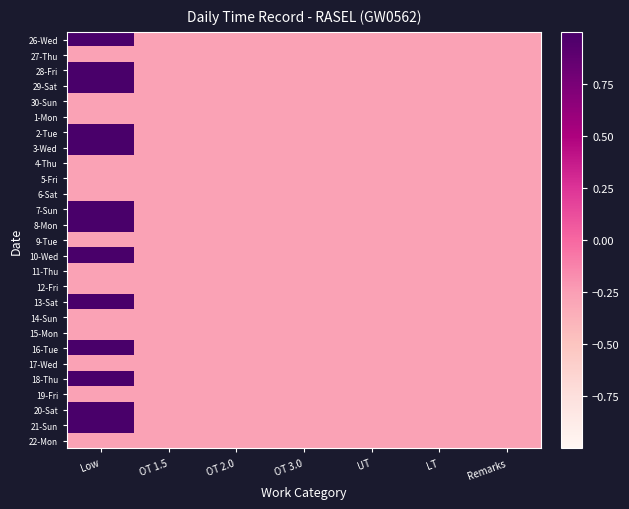

Reading left to right, what are all the values shown in this chart?

26-Wed: Low=1.0	OT 1.5=-0.3	OT 2.0=-0.3	OT 3.0=-0.3	UT=-0.3	LT=-0.3	Remarks=-0.3
27-Thu: Low=-0.3	OT 1.5=-0.3	OT 2.0=-0.3	OT 3.0=-0.3	UT=-0.3	LT=-0.3	Remarks=-0.3
28-Fri: Low=1.0	OT 1.5=-0.3	OT 2.0=-0.3	OT 3.0=-0.3	UT=-0.3	LT=-0.3	Remarks=-0.3
29-Sat: Low=1.0	OT 1.5=-0.3	OT 2.0=-0.3	OT 3.0=-0.3	UT=-0.3	LT=-0.3	Remarks=-0.3
30-Sun: Low=-0.3	OT 1.5=-0.3	OT 2.0=-0.3	OT 3.0=-0.3	UT=-0.3	LT=-0.3	Remarks=-0.3
1-Mon: Low=-0.3	OT 1.5=-0.3	OT 2.0=-0.3	OT 3.0=-0.3	UT=-0.3	LT=-0.3	Remarks=-0.3
2-Tue: Low=1.0	OT 1.5=-0.3	OT 2.0=-0.3	OT 3.0=-0.3	UT=-0.3	LT=-0.3	Remarks=-0.3
3-Wed: Low=1.0	OT 1.5=-0.3	OT 2.0=-0.3	OT 3.0=-0.3	UT=-0.3	LT=-0.3	Remarks=-0.3
4-Thu: Low=-0.3	OT 1.5=-0.3	OT 2.0=-0.3	OT 3.0=-0.3	UT=-0.3	LT=-0.3	Remarks=-0.3
5-Fri: Low=-0.3	OT 1.5=-0.3	OT 2.0=-0.3	OT 3.0=-0.3	UT=-0.3	LT=-0.3	Remarks=-0.3
6-Sat: Low=-0.3	OT 1.5=-0.3	OT 2.0=-0.3	OT 3.0=-0.3	UT=-0.3	LT=-0.3	Remarks=-0.3
7-Sun: Low=1.0	OT 1.5=-0.3	OT 2.0=-0.3	OT 3.0=-0.3	UT=-0.3	LT=-0.3	Remarks=-0.3
8-Mon: Low=1.0	OT 1.5=-0.3	OT 2.0=-0.3	OT 3.0=-0.3	UT=-0.3	LT=-0.3	Remarks=-0.3
9-Tue: Low=-0.3	OT 1.5=-0.3	OT 2.0=-0.3	OT 3.0=-0.3	UT=-0.3	LT=-0.3	Remarks=-0.3
10-Wed: Low=1.0	OT 1.5=-0.3	OT 2.0=-0.3	OT 3.0=-0.3	UT=-0.3	LT=-0.3	Remarks=-0.3
11-Thu: Low=-0.3	OT 1.5=-0.3	OT 2.0=-0.3	OT 3.0=-0.3	UT=-0.3	LT=-0.3	Remarks=-0.3
12-Fri: Low=-0.3	OT 1.5=-0.3	OT 2.0=-0.3	OT 3.0=-0.3	UT=-0.3	LT=-0.3	Remarks=-0.3
13-Sat: Low=1.0	OT 1.5=-0.3	OT 2.0=-0.3	OT 3.0=-0.3	UT=-0.3	LT=-0.3	Remarks=-0.3
14-Sun: Low=-0.3	OT 1.5=-0.3	OT 2.0=-0.3	OT 3.0=-0.3	UT=-0.3	LT=-0.3	Remarks=-0.3
15-Mon: Low=-0.3	OT 1.5=-0.3	OT 2.0=-0.3	OT 3.0=-0.3	UT=-0.3	LT=-0.3	Remarks=-0.3
16-Tue: Low=1.0	OT 1.5=-0.3	OT 2.0=-0.3	OT 3.0=-0.3	UT=-0.3	LT=-0.3	Remarks=-0.3
17-Wed: Low=-0.3	OT 1.5=-0.3	OT 2.0=-0.3	OT 3.0=-0.3	UT=-0.3	LT=-0.3	Remarks=-0.3
18-Thu: Low=1.0	OT 1.5=-0.3	OT 2.0=-0.3	OT 3.0=-0.3	UT=-0.3	LT=-0.3	Remarks=-0.3
19-Fri: Low=-0.3	OT 1.5=-0.3	OT 2.0=-0.3	OT 3.0=-0.3	UT=-0.3	LT=-0.3	Remarks=-0.3
20-Sat: Low=1.0	OT 1.5=-0.3	OT 2.0=-0.3	OT 3.0=-0.3	UT=-0.3	LT=-0.3	Remarks=-0.3
21-Sun: Low=1.0	OT 1.5=-0.3	OT 2.0=-0.3	OT 3.0=-0.3	UT=-0.3	LT=-0.3	Remarks=-0.3
22-Mon: Low=-0.3	OT 1.5=-0.3	OT 2.0=-0.3	OT 3.0=-0.3	UT=-0.3	LT=-0.3	Remarks=-0.3